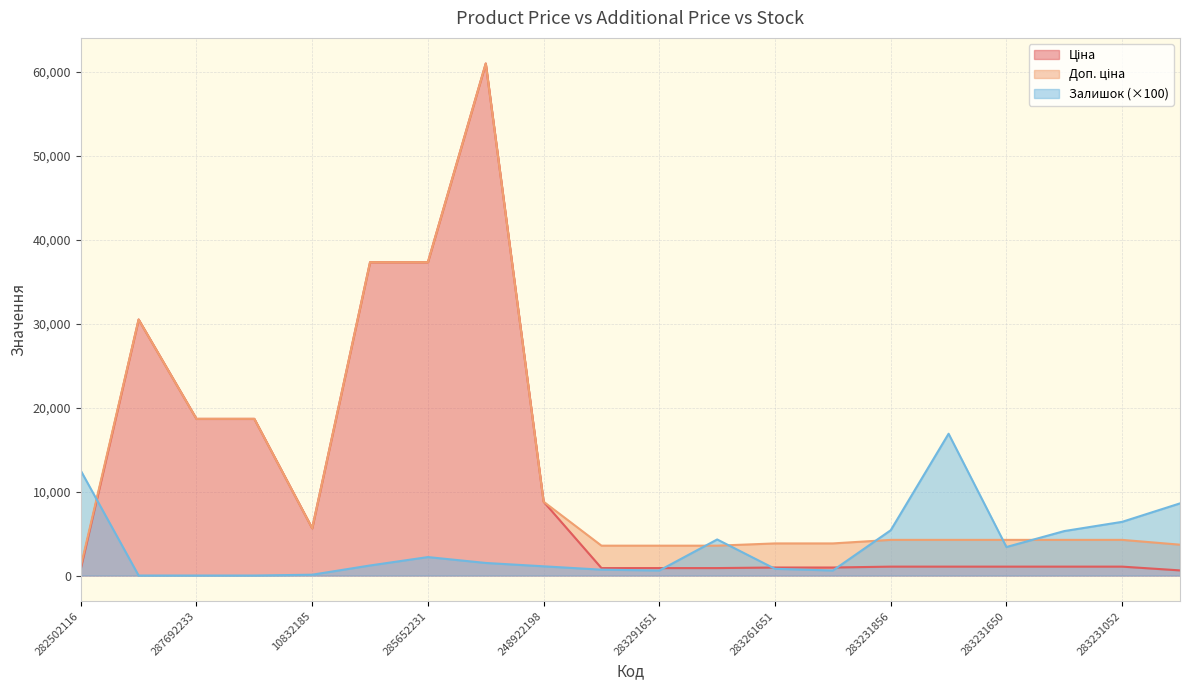

What is the minimum value for Доп. ціна?

1101.8